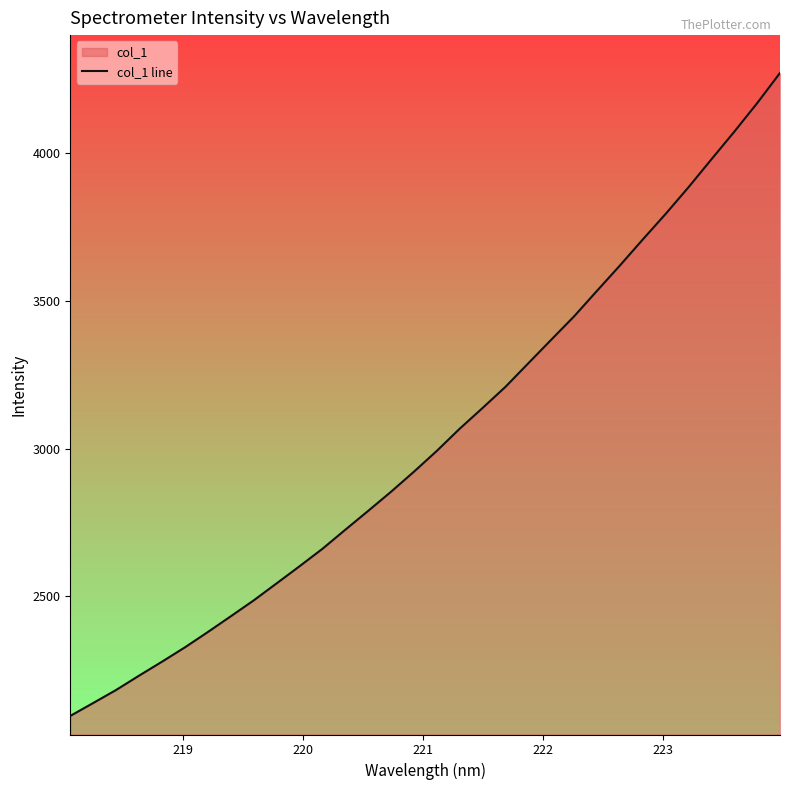

Does the chart display data point markers on the line(s)?

No